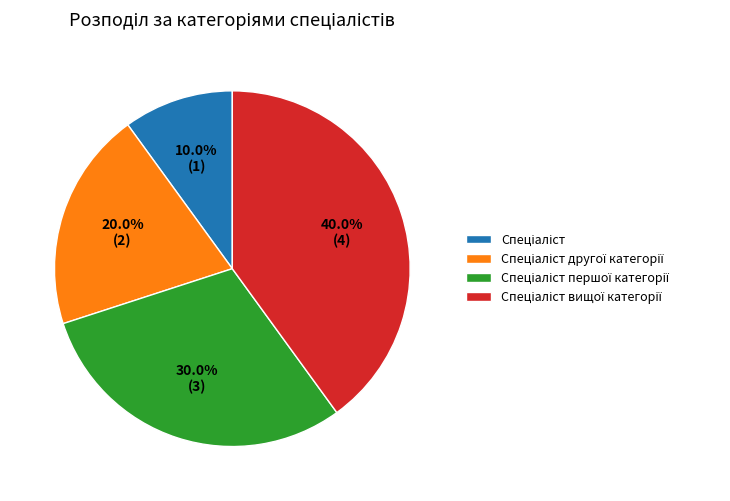

Is there a majority slice in this chart?

No